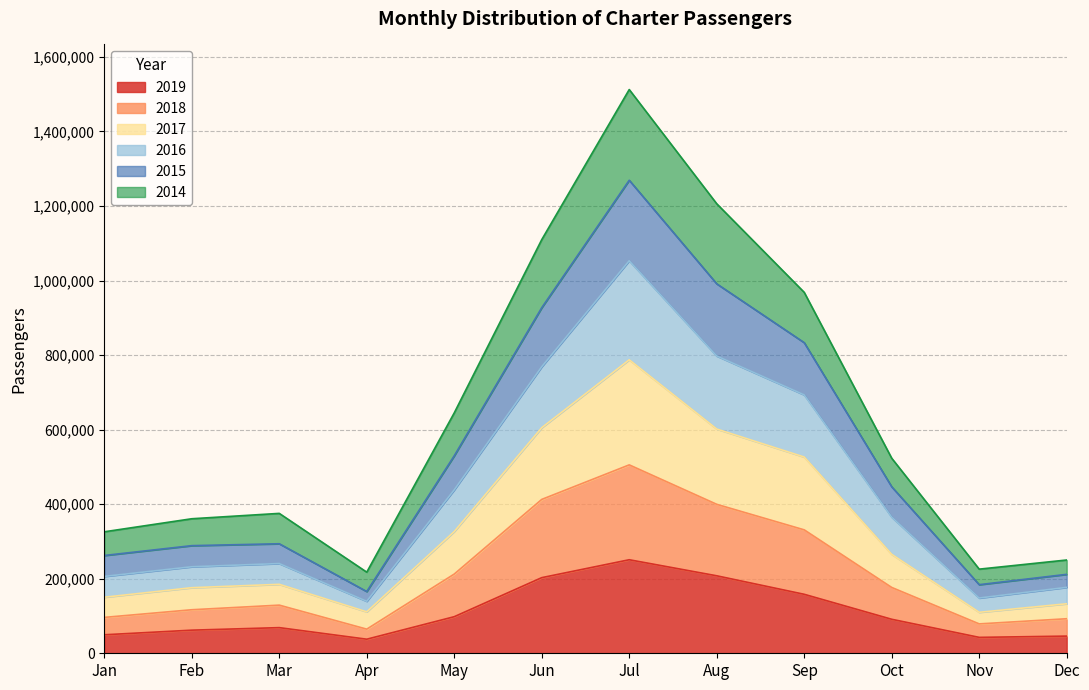

What is the lowest value of the 2019 series?

37756